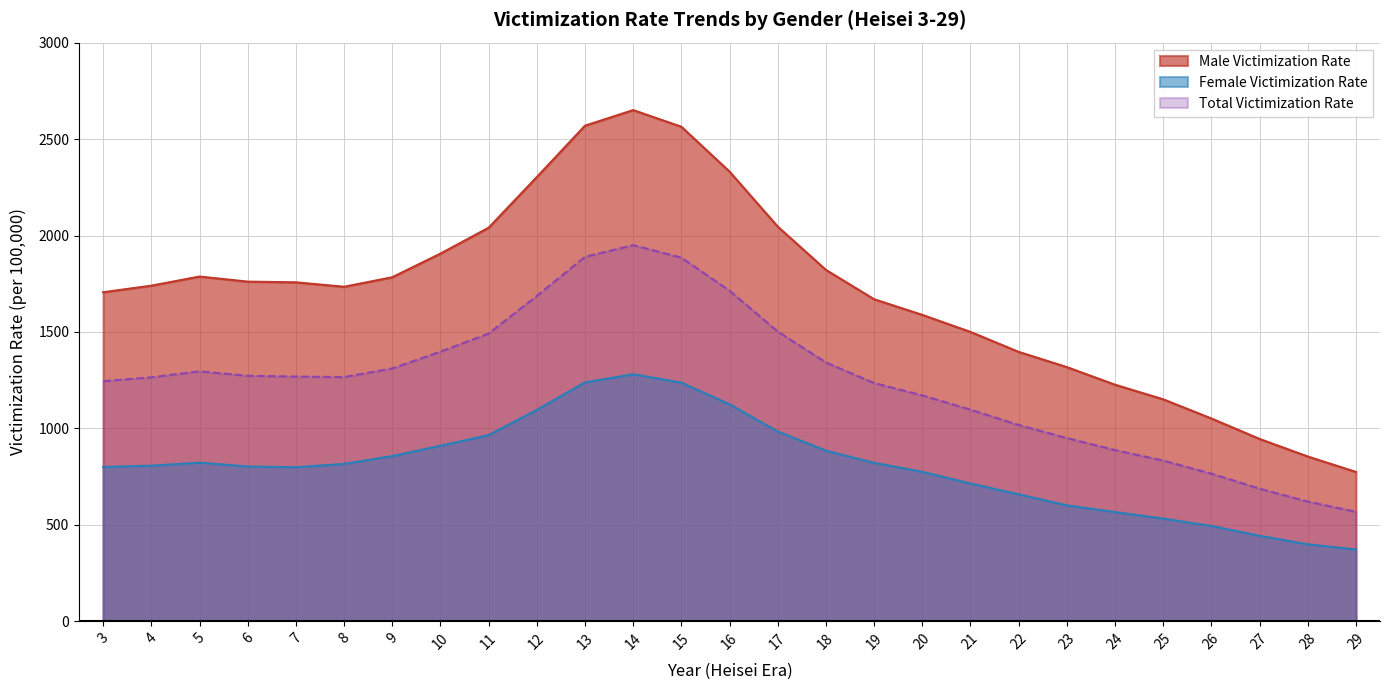

Rank the series by their average value, from highest to lowest.

Male Victimization Rate, Total Victimization Rate, Female Victimization Rate